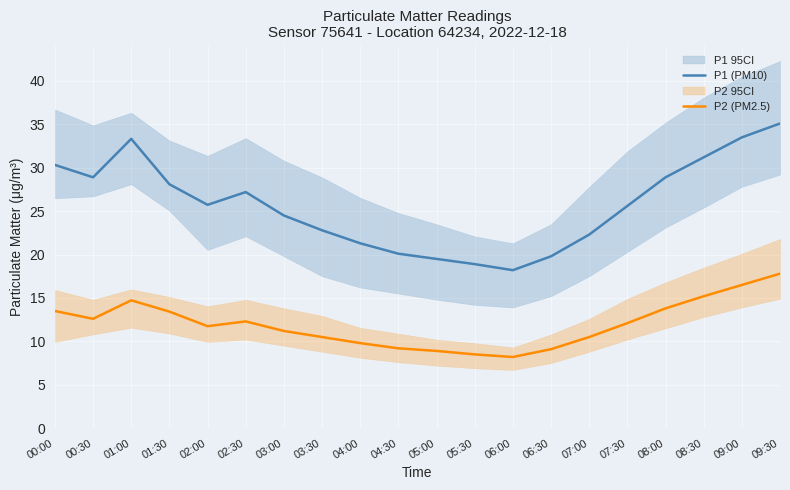

Reading right to left, transcribe all the data shown in this chart.

P1 (PM10): 35.1	33.5	31.2	28.9	25.6	22.3	19.8	18.2	18.9	19.5	20.1	21.3	22.8	24.5	27.2	25.7	28.1	33.3	28.9	30.3
P2 (PM2.5): 17.8	16.5	15.2	13.8	12.1	10.5	9.1	8.2	8.5	8.9	9.2	9.8	10.5	11.2	12.3	11.8	13.4	14.7	12.6	13.5